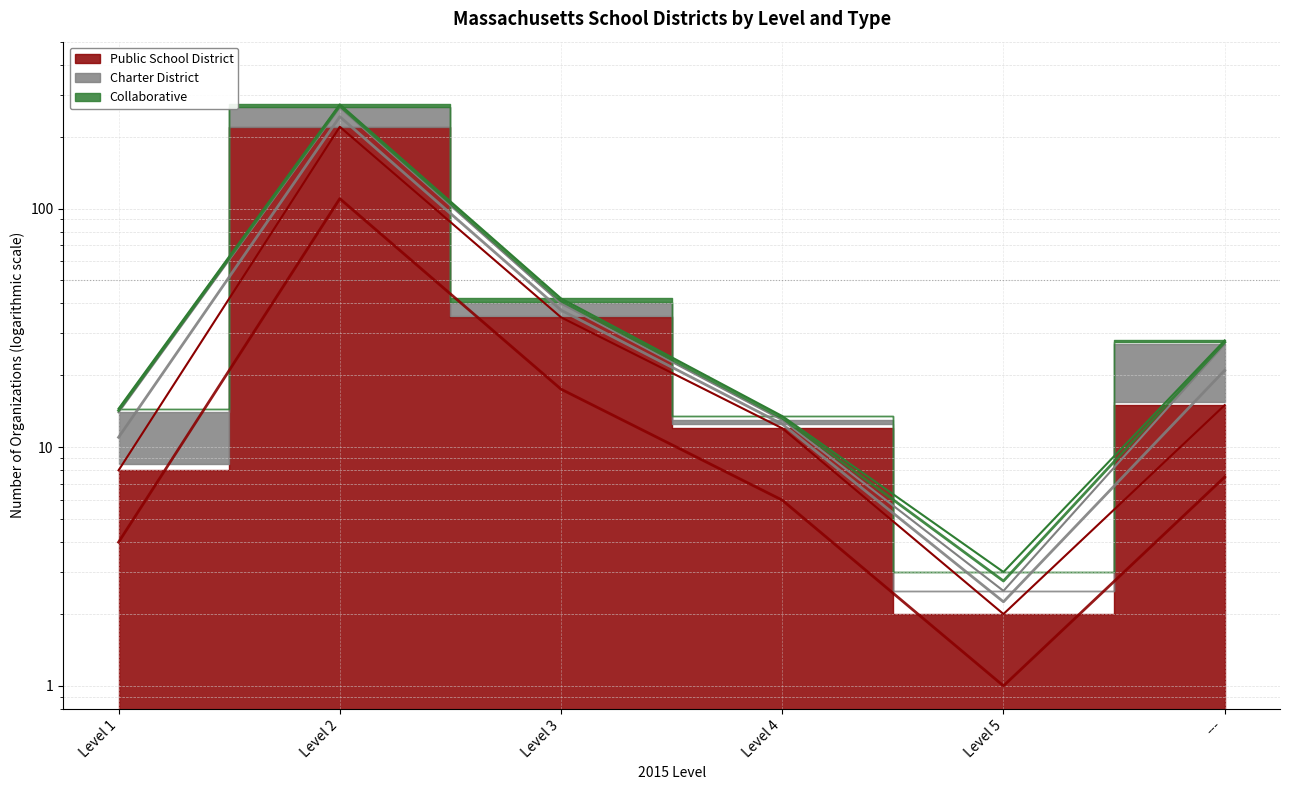

Which category has the highest value across all series?

Level 2